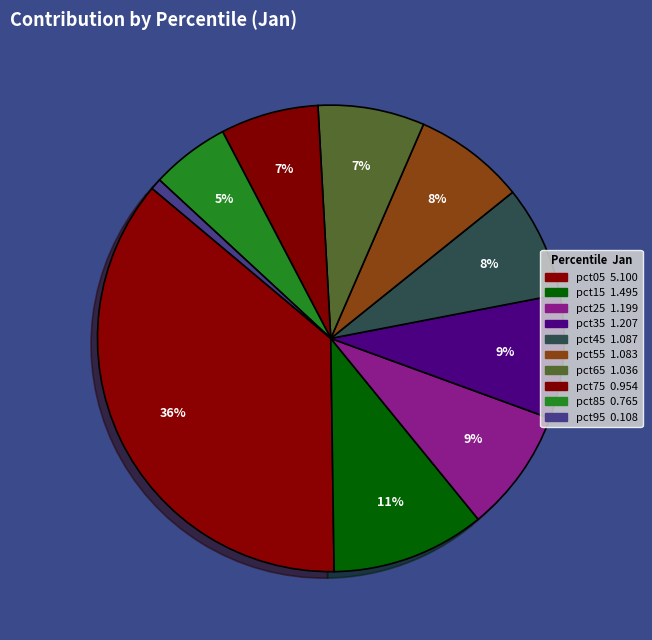

To the nearest percent, what portion does pct45 represent?

8%